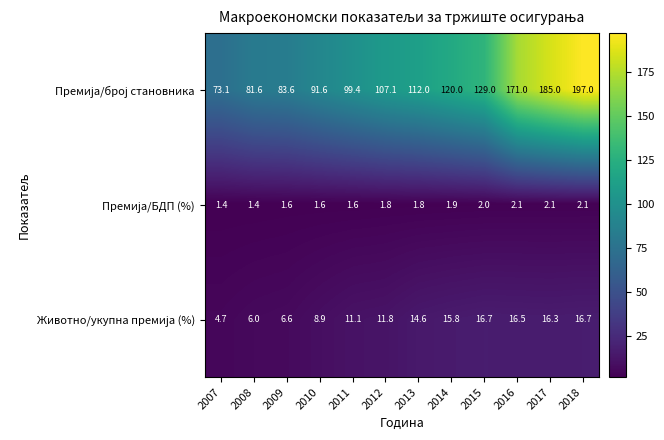

At how many categories does at least one series exceed 80?

11